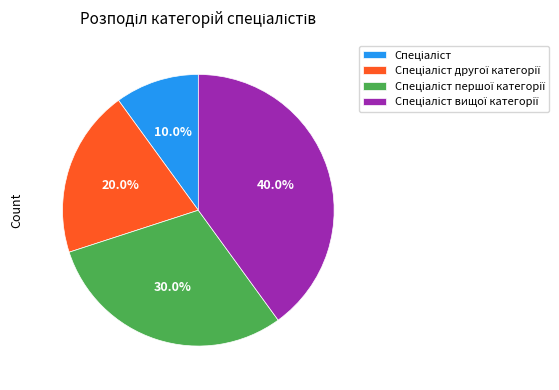

Is there a majority slice in this chart?

No